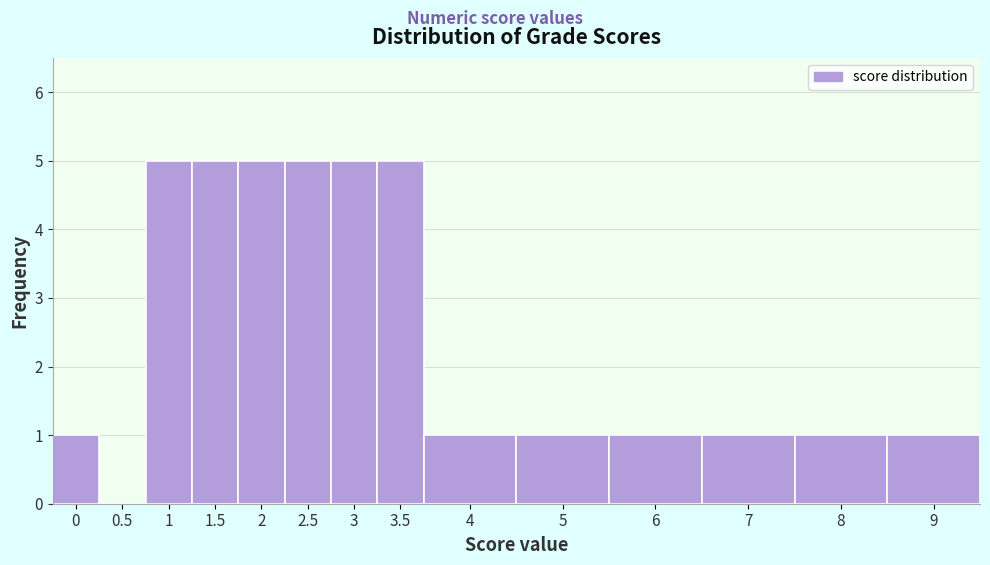

Reading left to right, extract all data points from this chart.

0=1	0.5=0	1=5	1.5=5	2=5	2.5=5	3=5	3.5=5	4=1	5=1	6=1	7=1	8=1	9=1